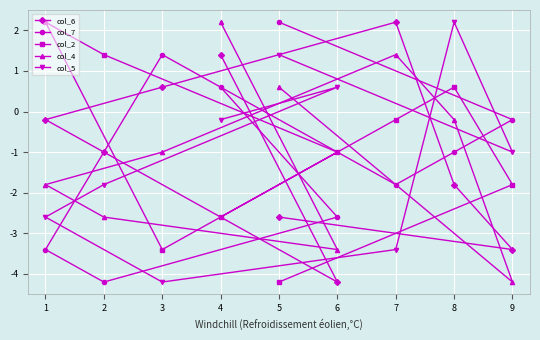

What is the difference between the col_2 values at 1 and 9?

4.0